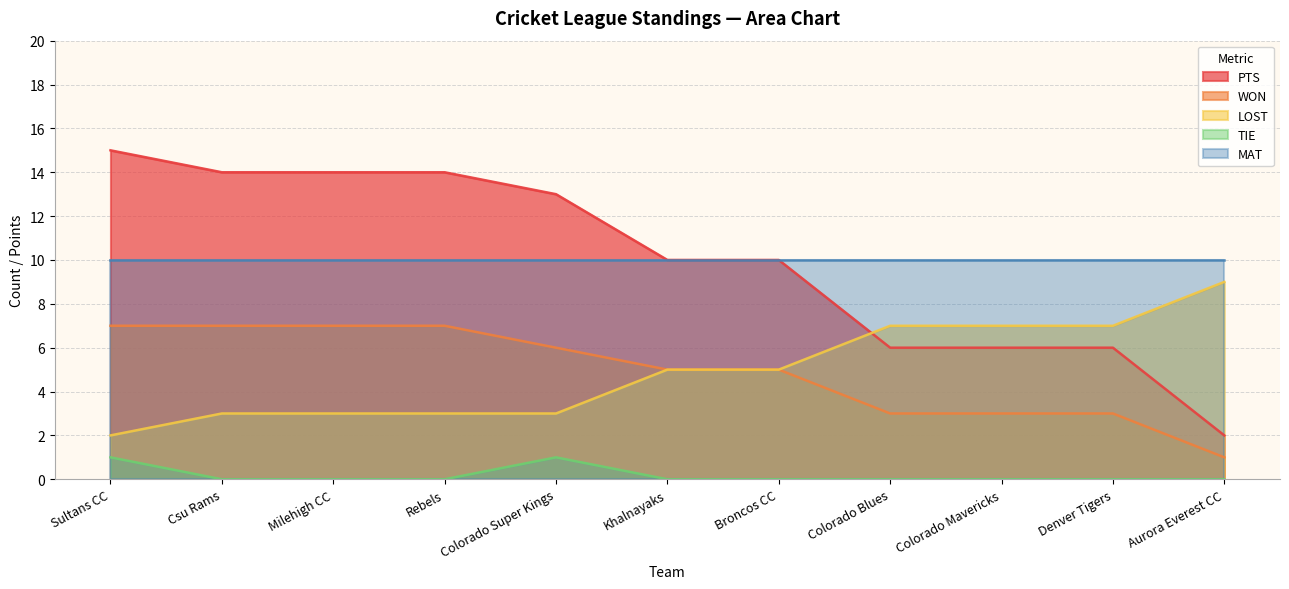

What position from the right is Rebels?

8